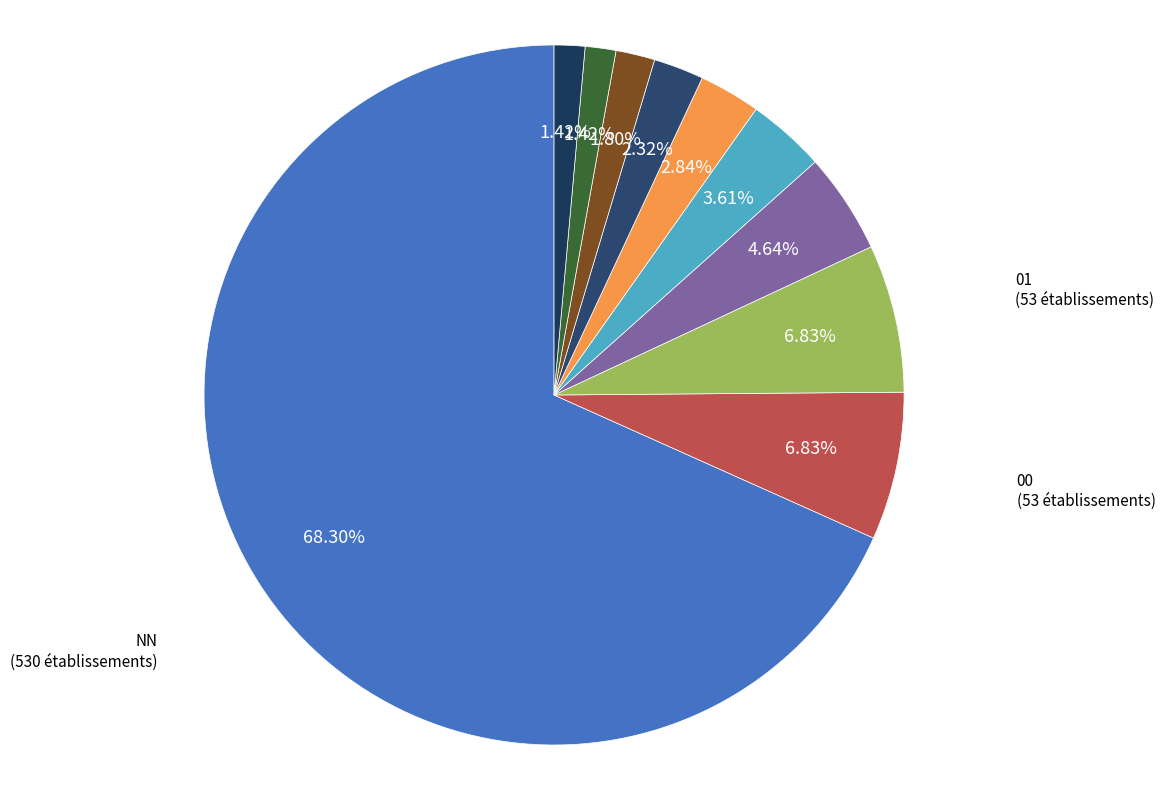

Count the number of slices in the pie.

10